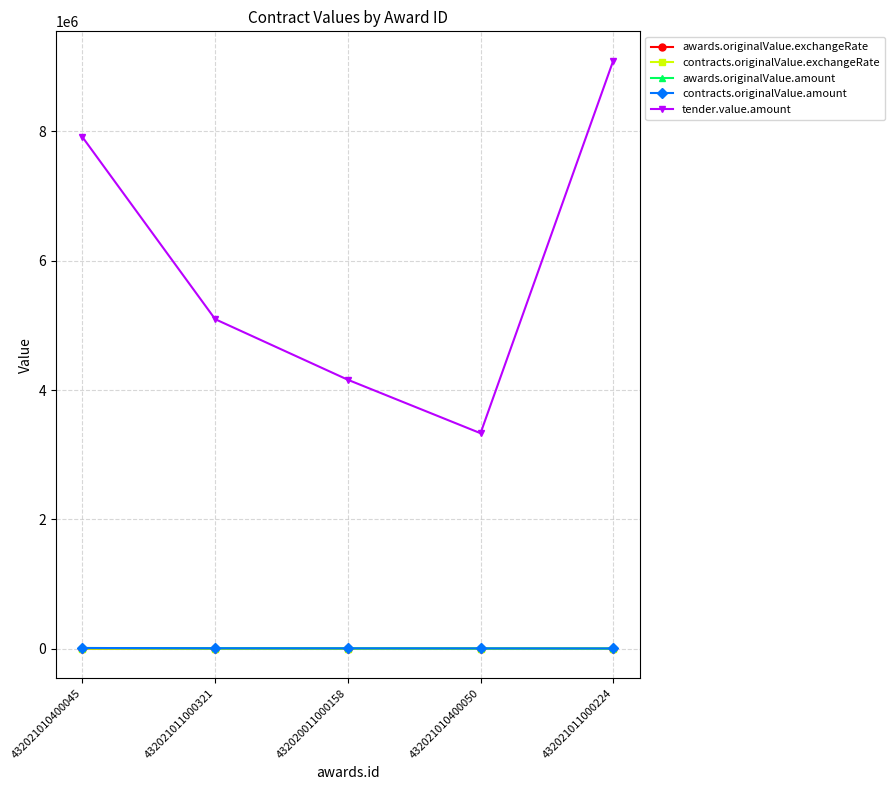

Is this an area chart (filled region under the line)?

No